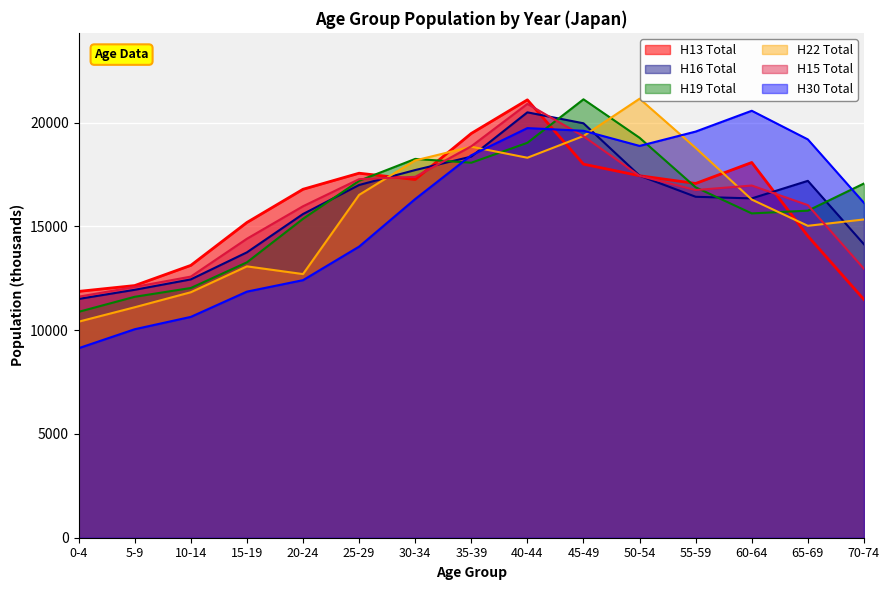

Reading left to right, list all the values displayed in this chart.

H13 Total: 0-4=11870	5-9=12151	10-14=13124	15-19=15191	20-24=16791	25-29=17565	30-34=17261	35-39=19482	40-44=21100	45-49=18001	50-54=17443	55-59=17071	60-64=18082	65-69=14537	70-74=11478
H16 Total: 0-4=11506	5-9=11947	10-14=12448	15-19=13752	20-24=15598	25-29=16997	30-34=17717	35-39=18365	40-44=20498	45-49=19970	50-54=17447	55-59=16429	60-64=16351	65-69=17197	70-74=14141
H19 Total: 0-4=10885	5-9=11610	10-14=12034	15-19=13270	20-24=15367	25-29=17200	30-34=18254	35-39=18070	40-44=19030	45-49=21126	50-54=19272	55-59=16885	60-64=15628	65-69=15760	70-74=17069
H22 Total: 0-4=10411	5-9=11106	10-14=11829	15-19=13076	20-24=12704	25-29=16520	30-34=18181	35-39=18842	40-44=18310	45-49=19357	50-54=21155	55-59=18784	60-64=16295	65-69=15030	70-74=15336
H15 Total: 0-4=11615	5-9=12085	10-14=12583	15-19=14408	20-24=15973	25-29=17278	30-34=17390	35-39=18862	40-44=20906	45-49=19343	50-54=17438	55-59=16753	60-64=16971	65-69=16027	70-74=12959
H30 Total: 0-4=9133	5-9=10047	10-14=10642	15-19=11859	20-24=12411	25-29=14028	30-34=16321	35-39=18430	40-44=19738	45-49=19610	50-54=18880	55-59=19571	60-64=20574	65-69=19194	70-74=16138